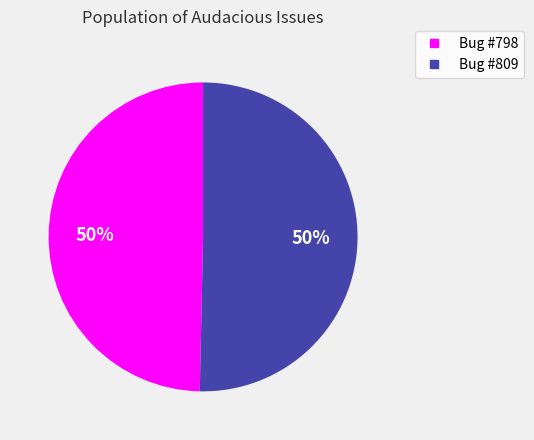

To the nearest percent, what is the average slice percentage?

50%